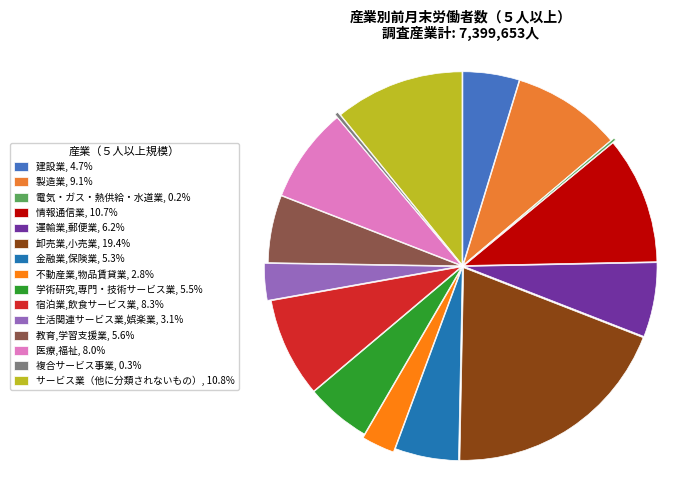

What percentage is the 製造業 slice, to the nearest percent?

9%